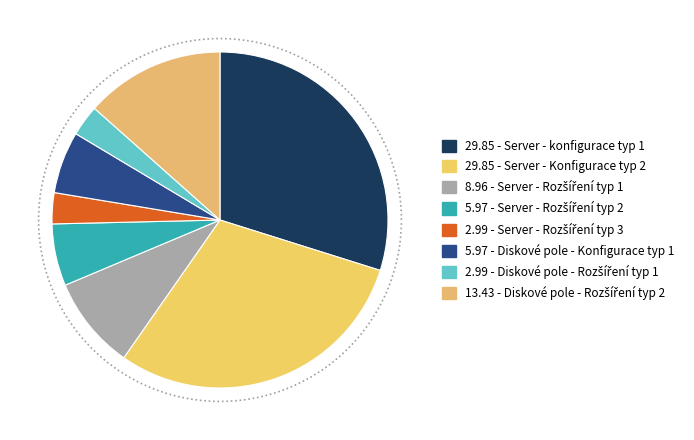

To the nearest percent, what percentage of the pie is Diskové pole - Rozšíření typ 1?

3%